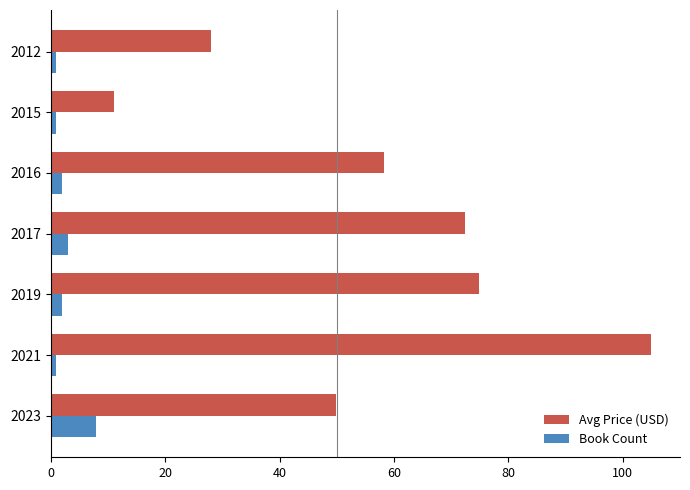

What is the difference between the maximum and minimum values in the Book Count series?

7.0